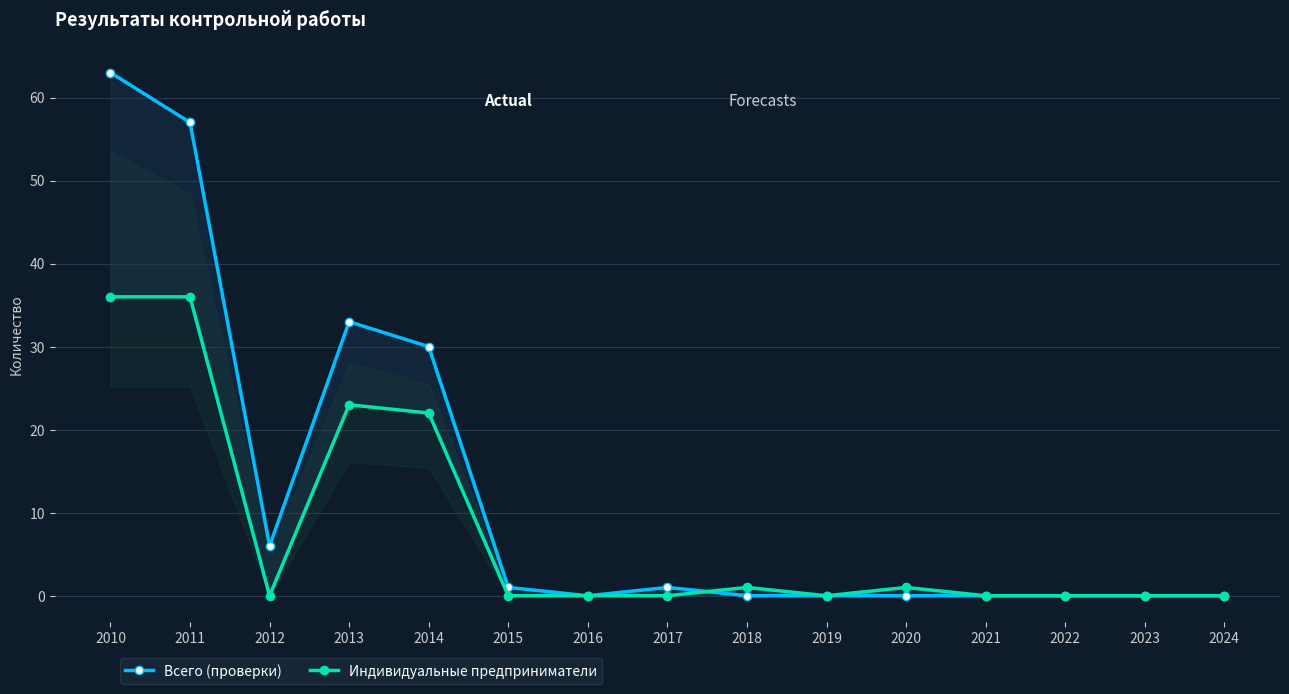

How many lines are shown in the chart?

2